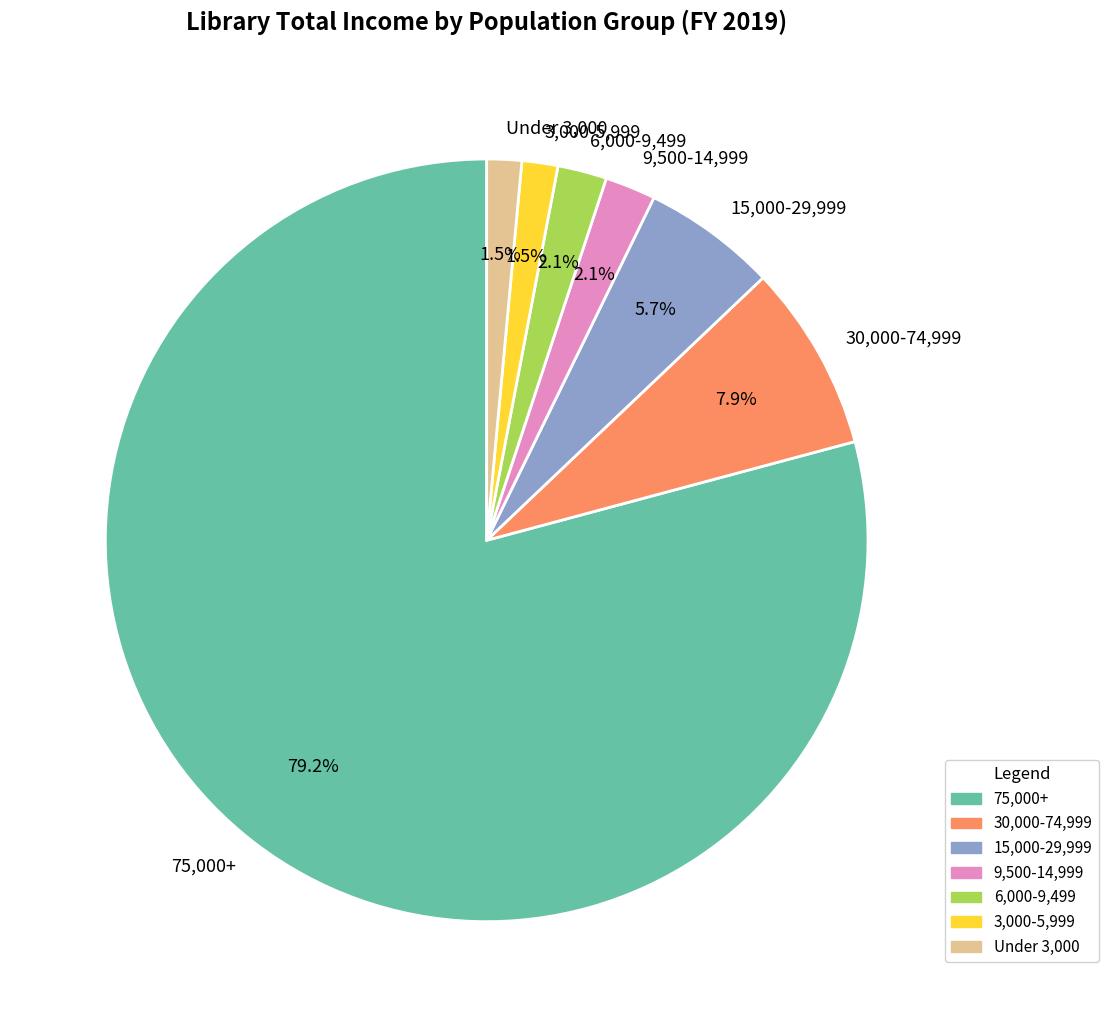

Which slice is the largest?

75,000+